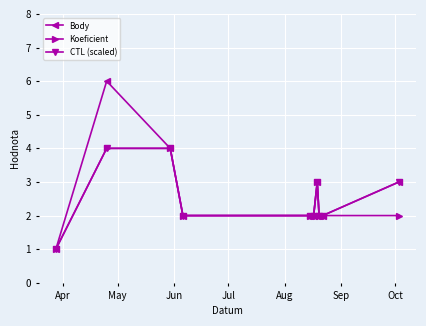

What is the maximum value shown in the chart?

6